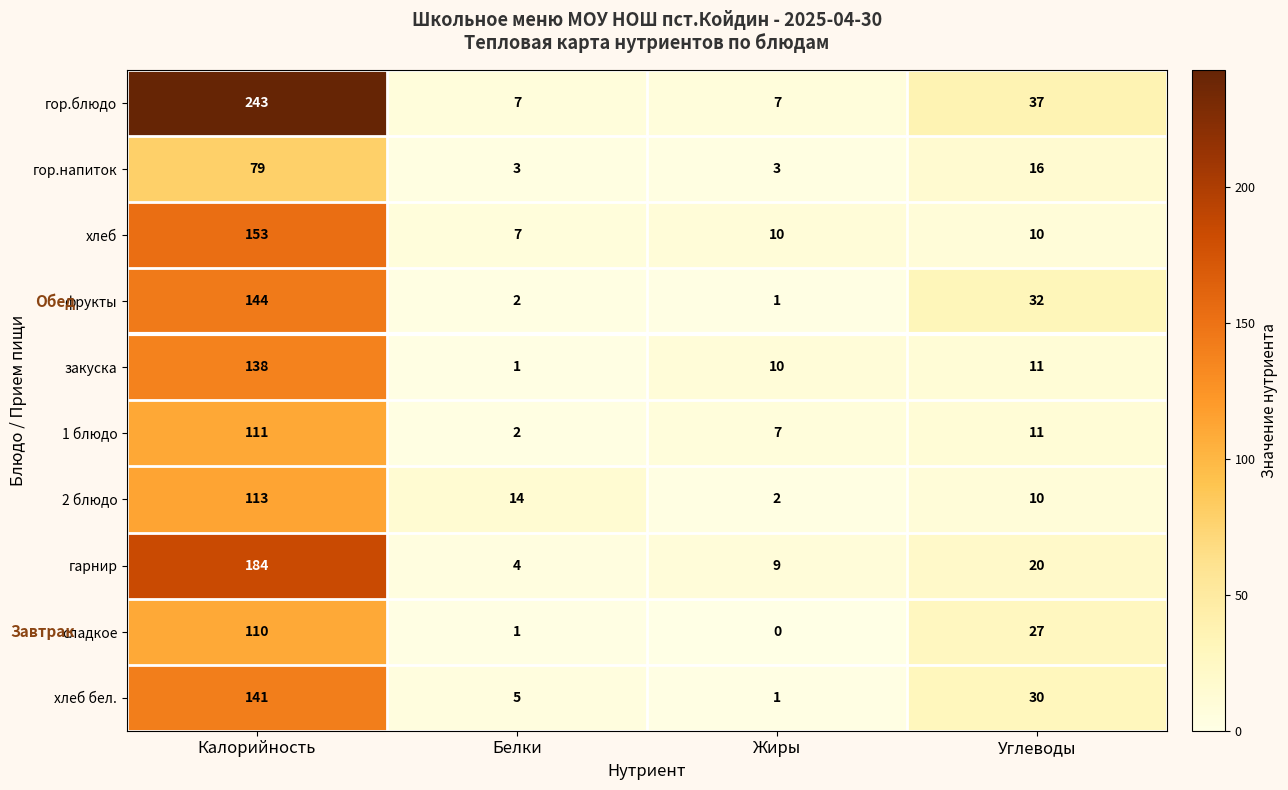

Is the value of гарнир at Калорийность greater than the value of 1 блюдо at Калорийность?

Yes